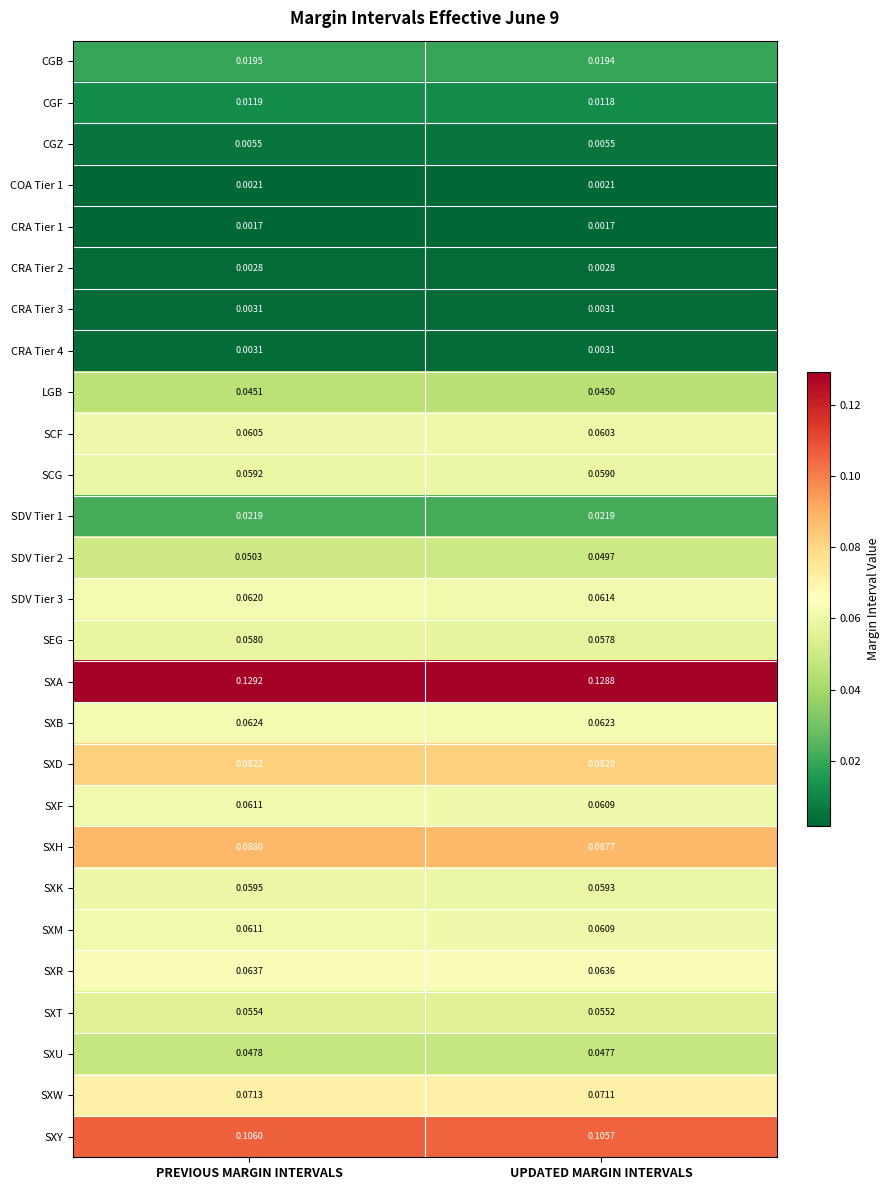

List the labels in order of SXR value, smallest first.

UPDATED MARGIN INTERVALS, PREVIOUS MARGIN INTERVALS